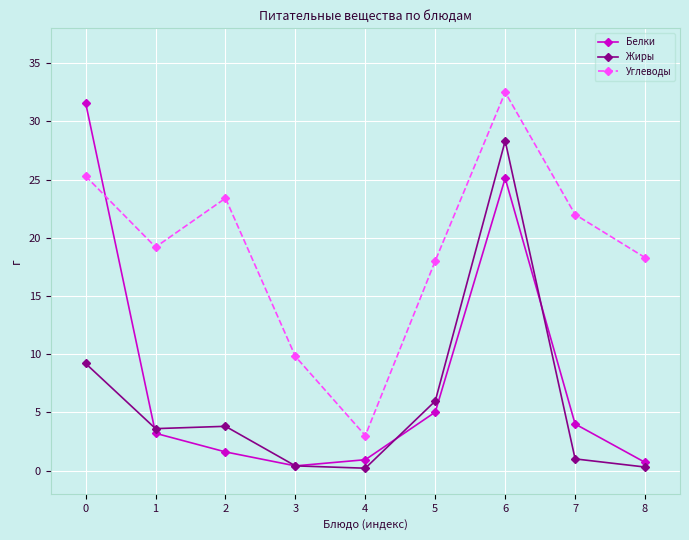

In Углеводы, how many points are lower than both neighbors (excluding endpoints)?

2